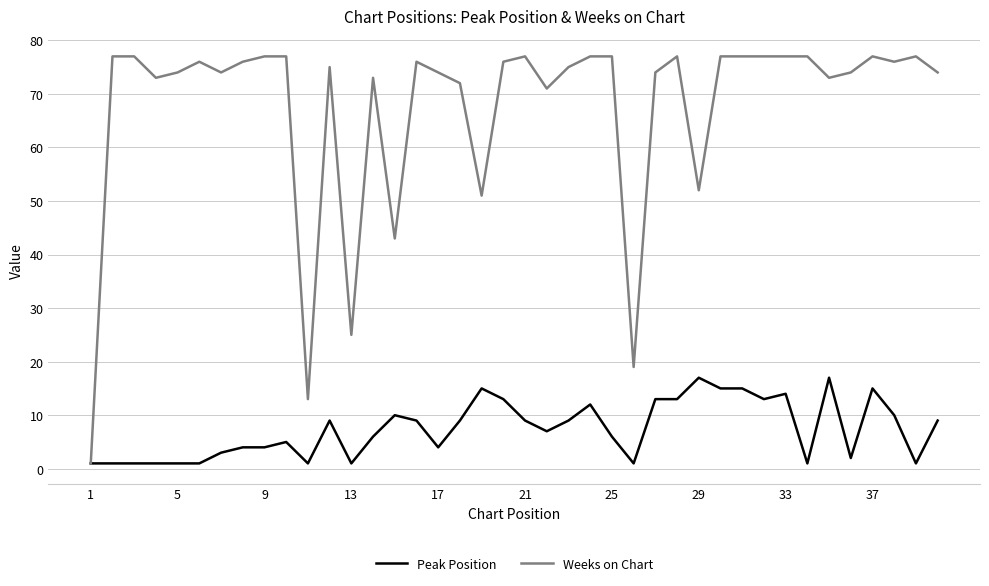

List the series in order of their peak value, highest first.

Weeks on Chart, Peak Position